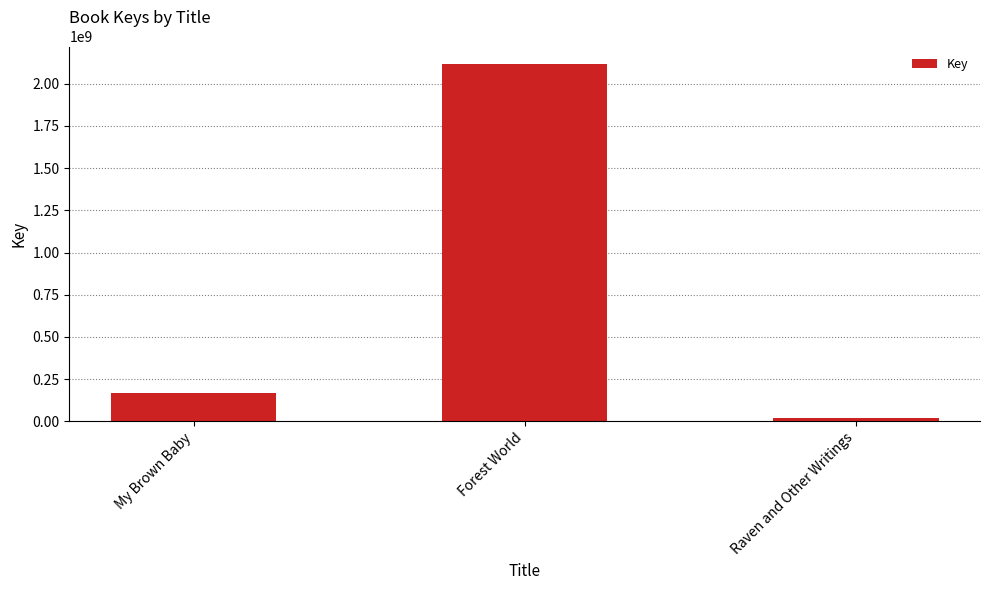

Reading left to right, what are all the values shown in this chart?

My Brown Baby=170306984	Forest World=2115049206	Raven and Other Writings=20378385